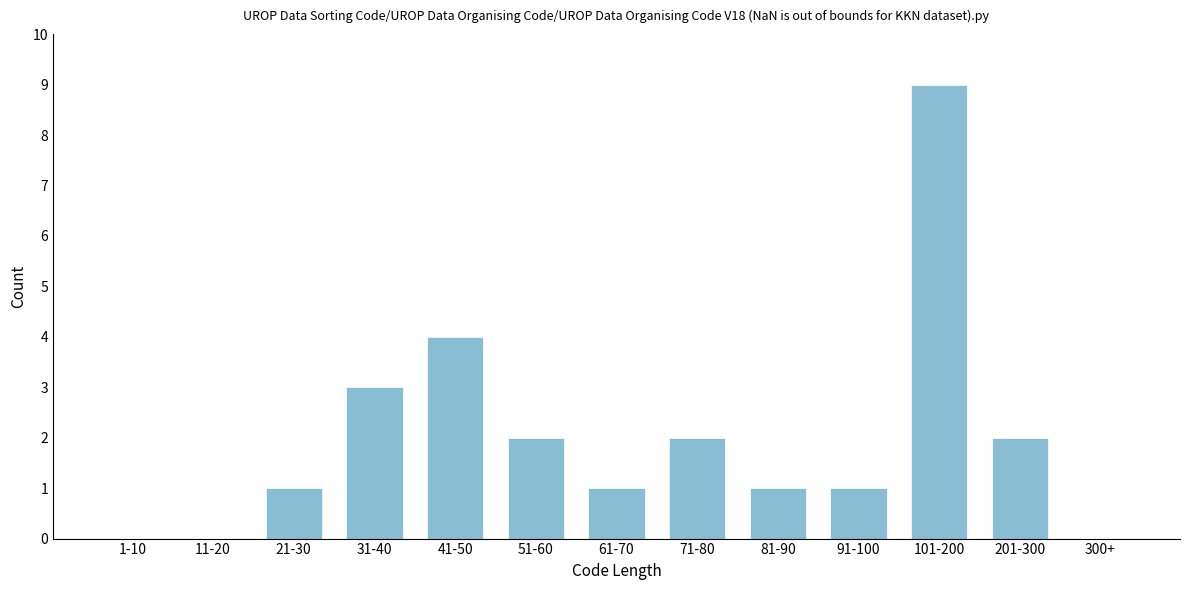

Reading right to left, transcribe all the data shown in this chart.

300+=0	201-300=2	101-200=9	91-100=1	81-90=1	71-80=2	61-70=1	51-60=2	41-50=4	31-40=3	21-30=1	11-20=0	1-10=0